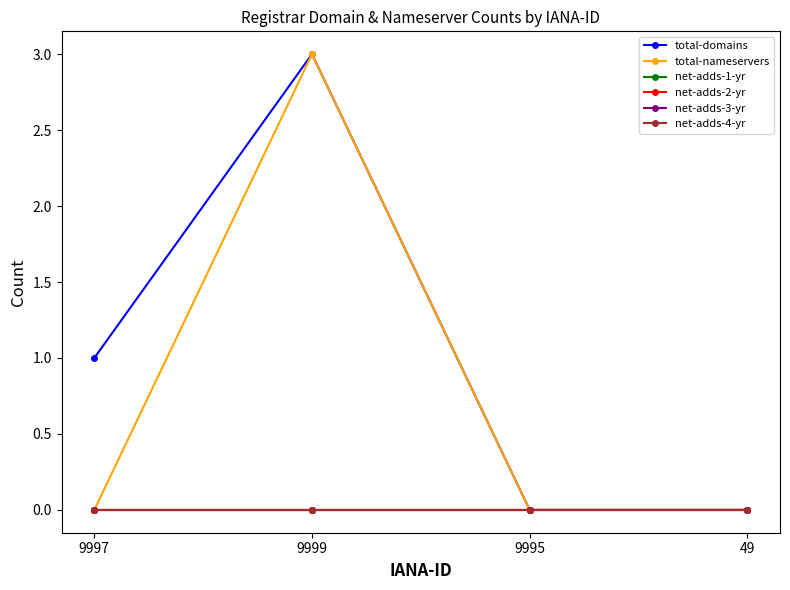

True or false: net-adds-3-yr and total-domains intersect in this chart.

False